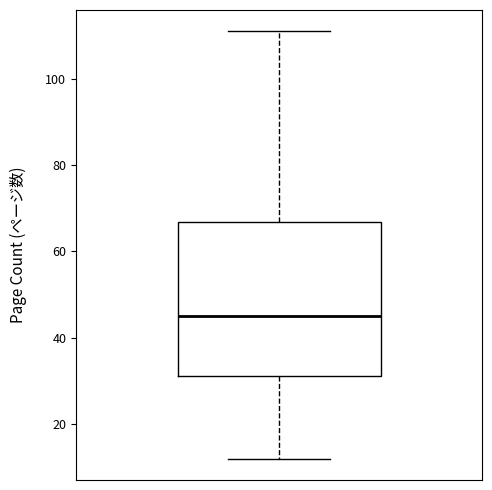

Read this box plot against the y-axis: the position of the median line, the range covered by the box, and the ends of both whiskers. The values are not printed on the chart, so give them approximately, as read against the axis.

median 46, box 32 to 66, whiskers 12 to 112